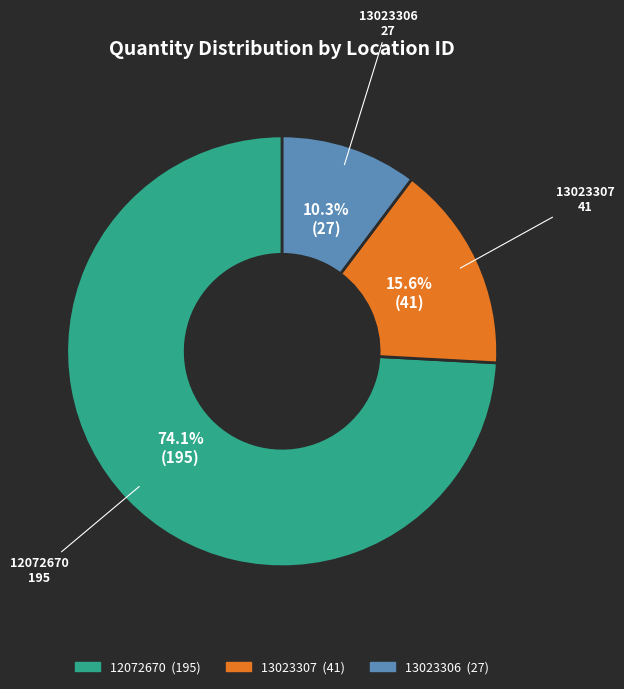

To the nearest percent, what is the combined percentage of 12072670 and 13023306?

84%